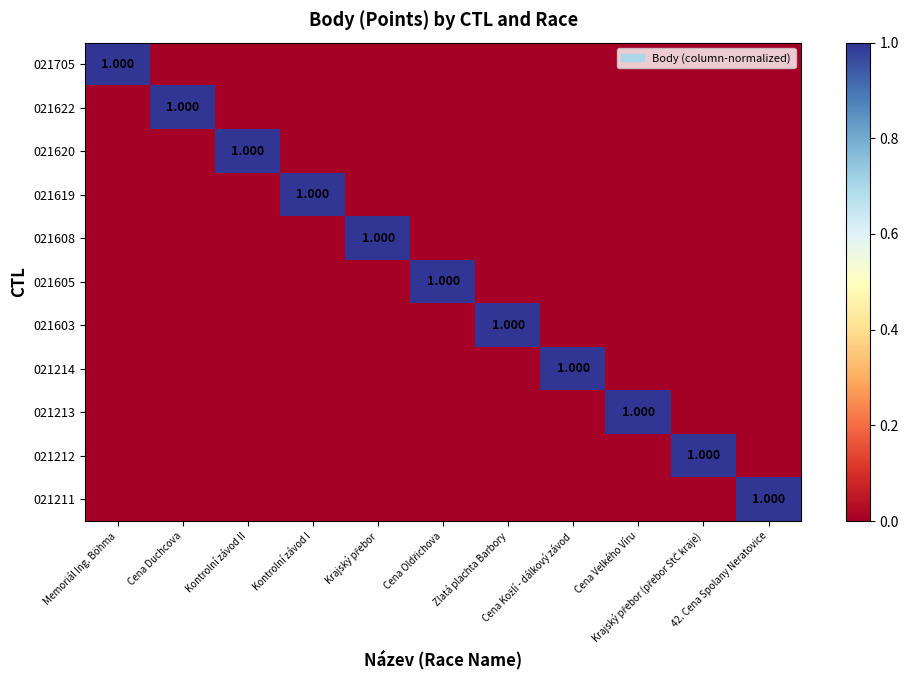

True or false: 021603 has a value of 0 at Memoriál Ing. Böhma.

True